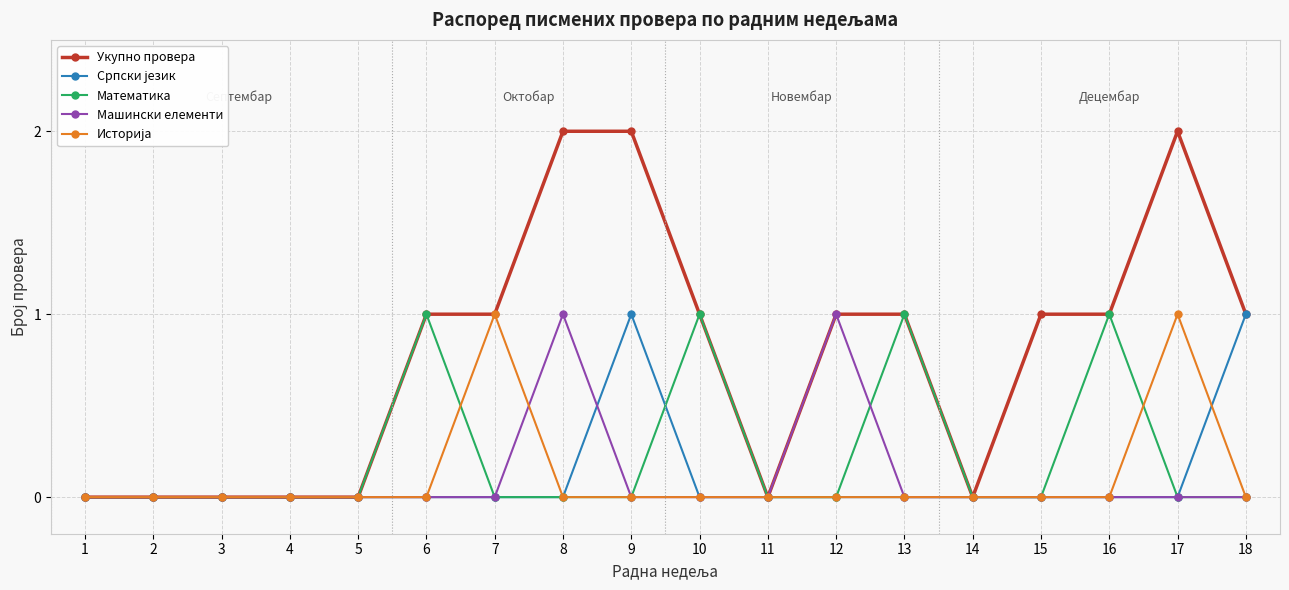

Is the value of Машински елементи at 15 greater than the value of Укупно провера at 7?

No